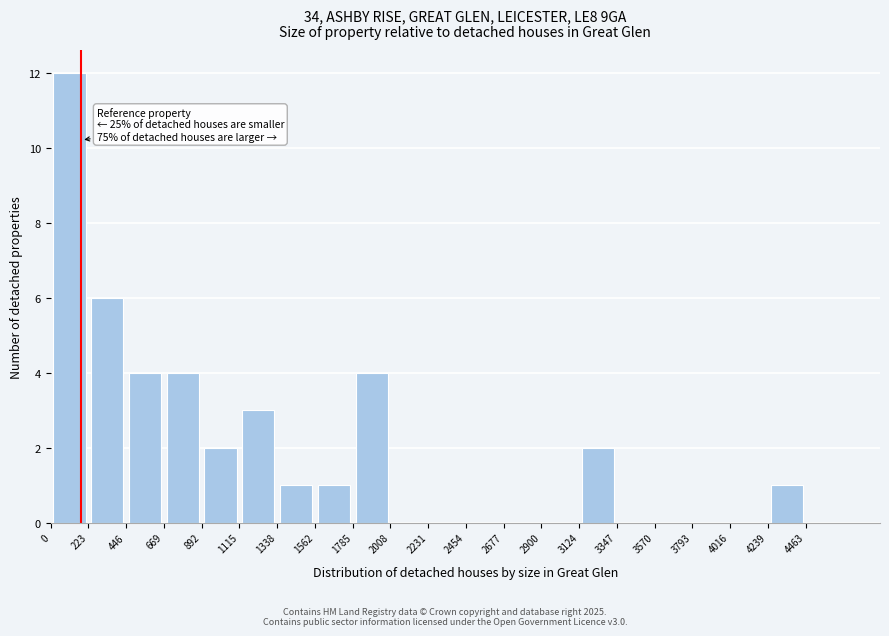

Which range on the x-axis has the tallest bar?

0 to 200